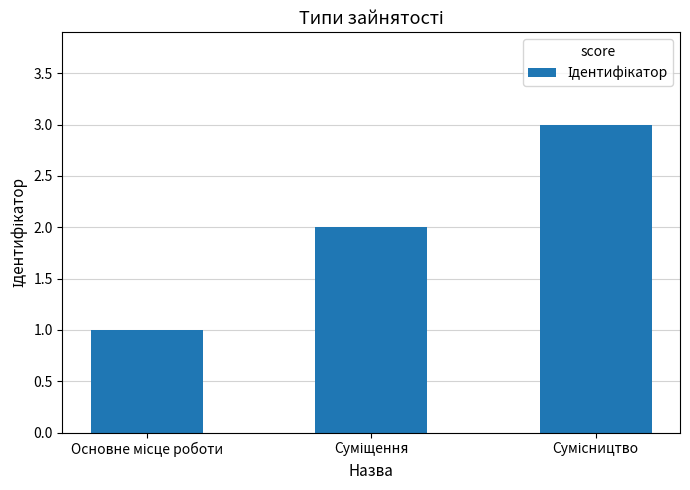

Reading right to left, transcribe all the data shown in this chart.

3	2	1